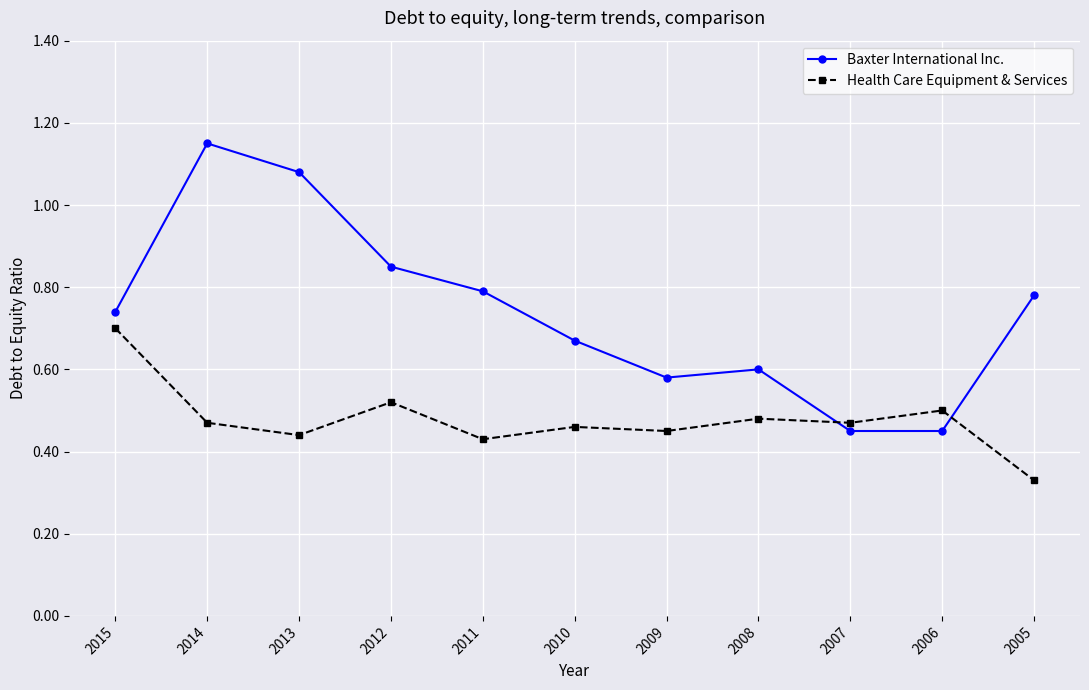

What is the sum of all Baxter International Inc. values?

8.1